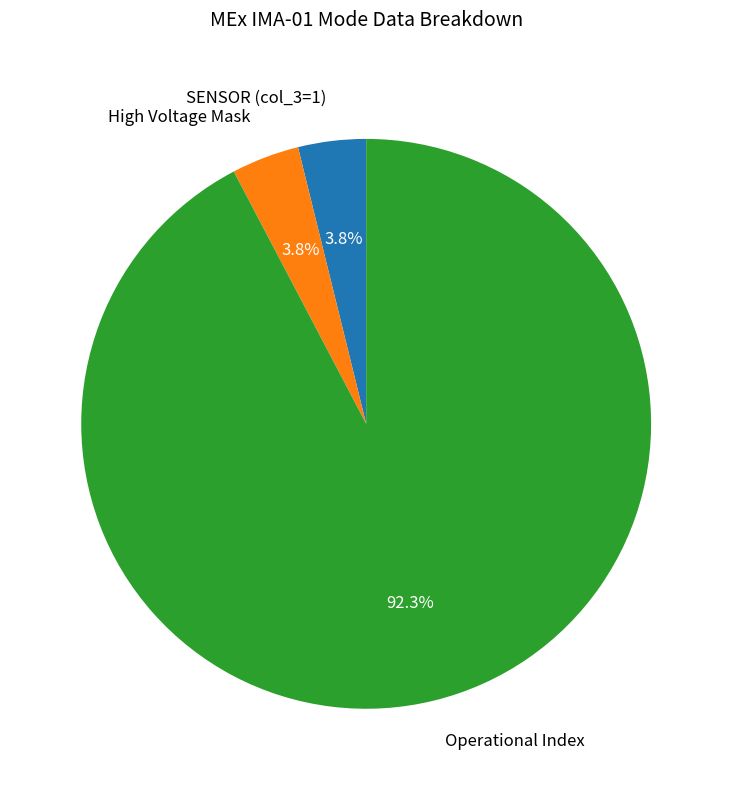

Which slice represents more than half of the pie?

Operational Index